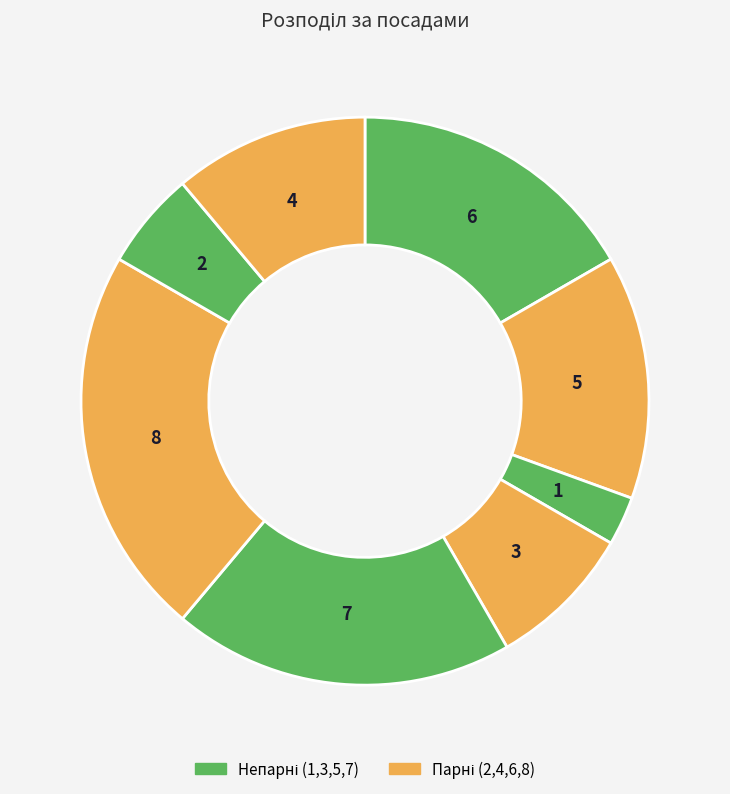

How many segments does this pie chart have?

8